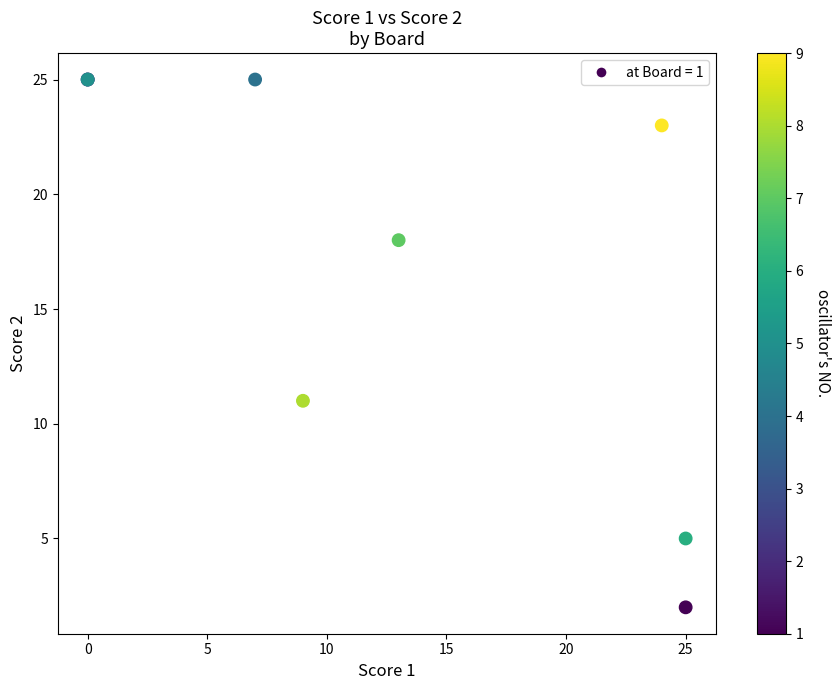

What Y value in the scatter plot is closest to 13?

11